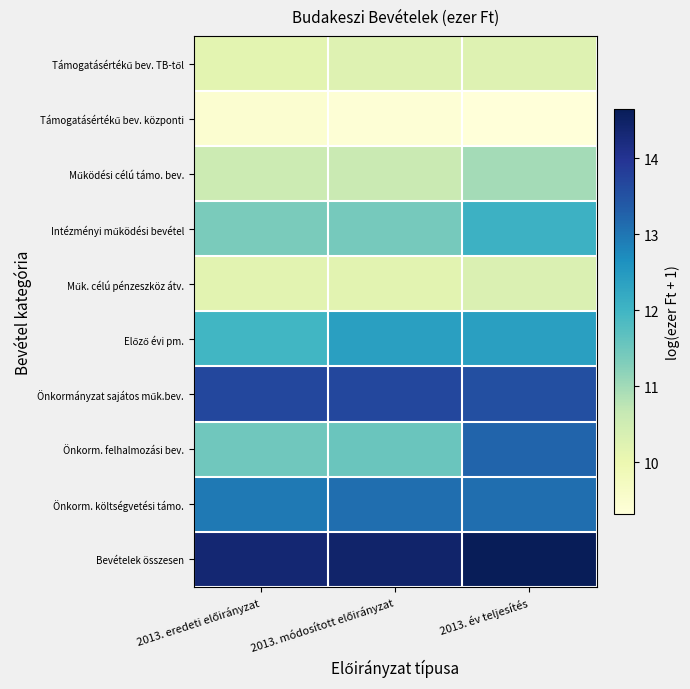

At 2013. év teljesítés, list the series in order from smallest to largest.

Támogatásértékű bev. központi, Támogatásértékű bev. TB-től, Műk. célú pénzeszköz átv., Működési célú támo. bev., Intézményi működési bevétel, Előző évi pm., Önkorm. költségvetési támo., Önkorm. felhalmozási bev., Önkormányzat sajátos műk.bev., Bevételek összesen